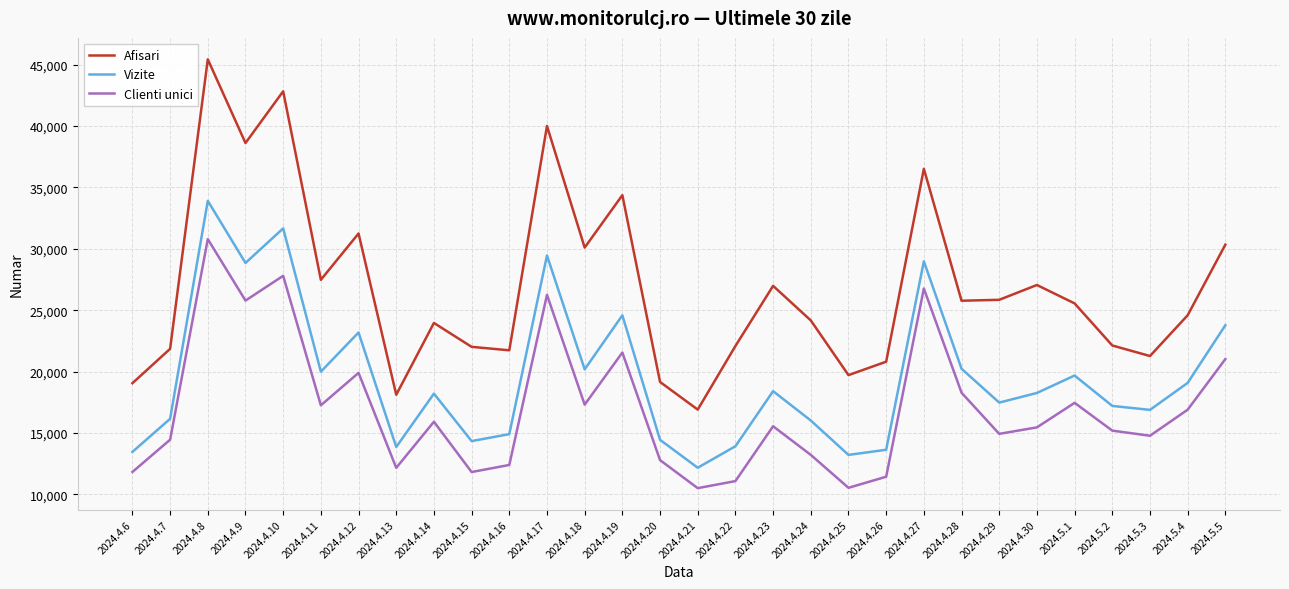

True or false: Afisari has more than 1 points higher than both neighbors.

True